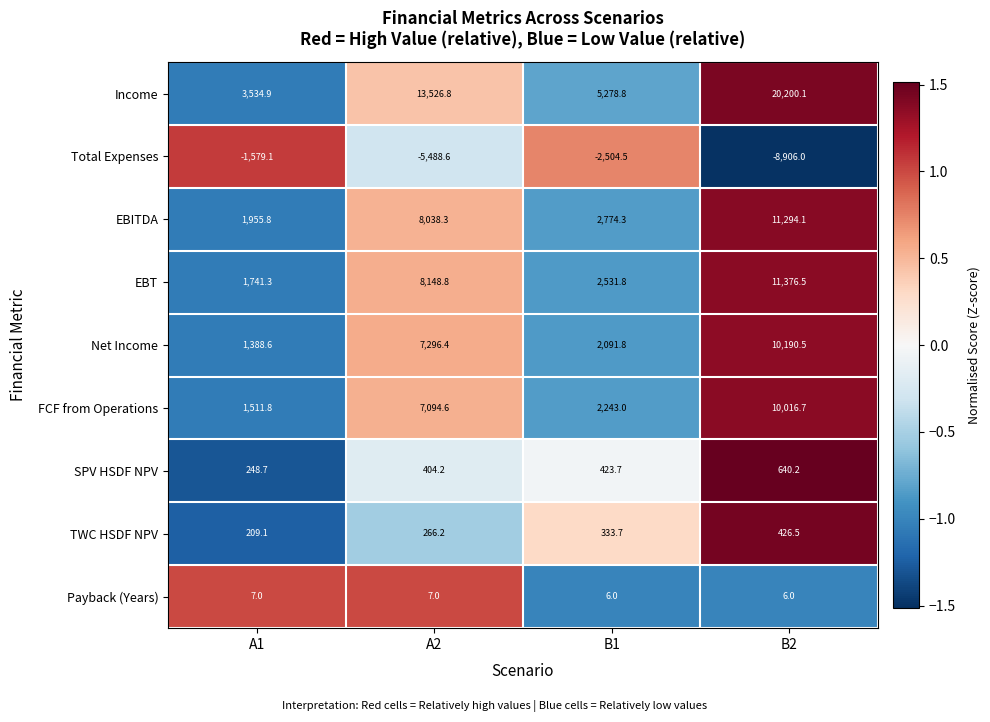

At how many categories does at least one series exceed 0?

4